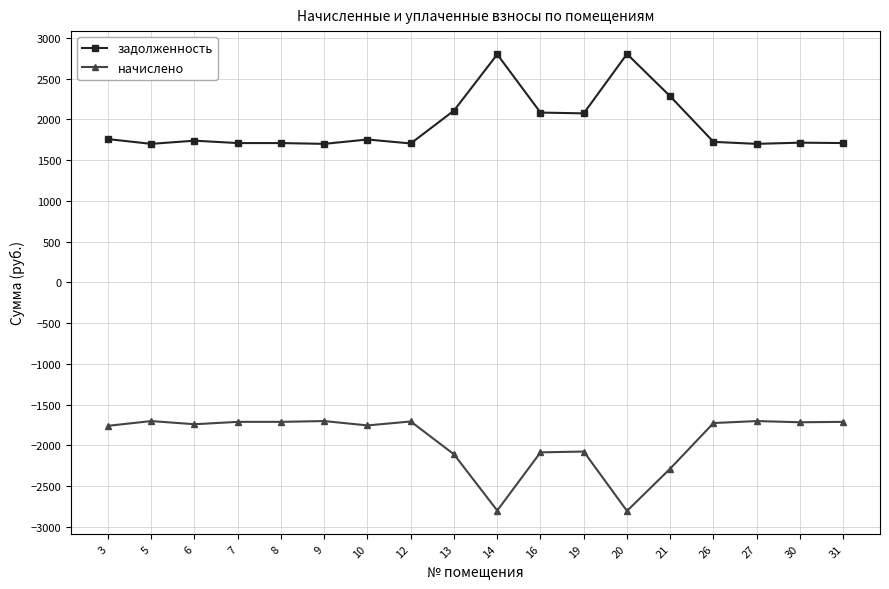

What is the minimum value for задолженность?

1701.0